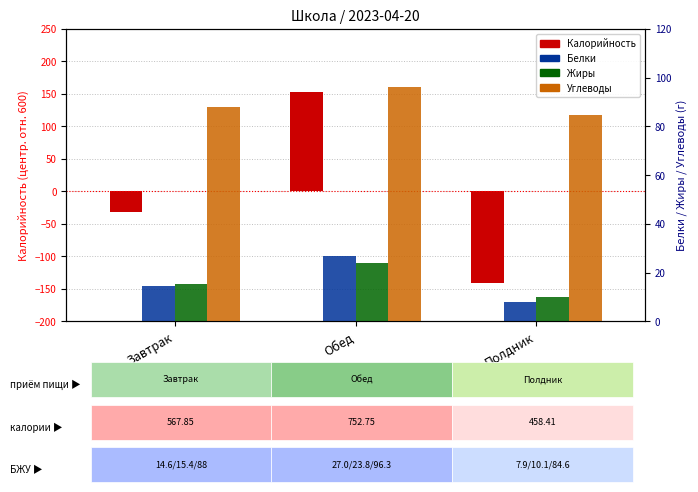

Read the Калорийность value at Полдник.

-141.6